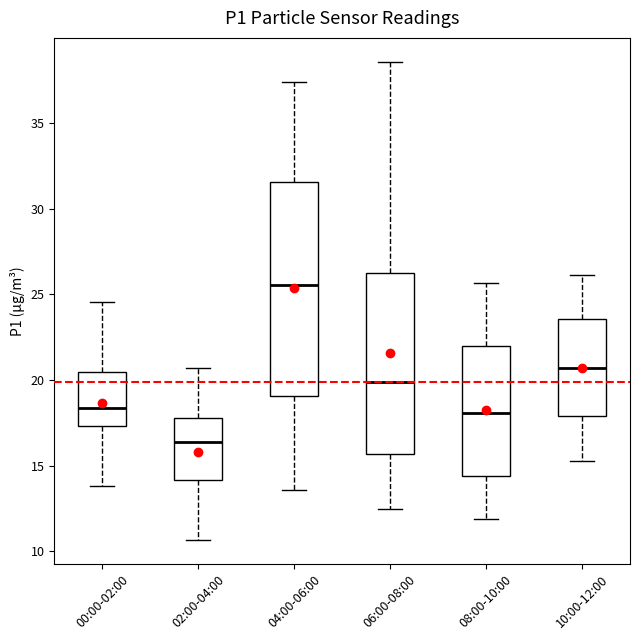

Where is the upper edge of the box for 08:00-10:00 on the y-axis? The values are not printed on the chart, so give them approximately, as read against the axis.

22.0